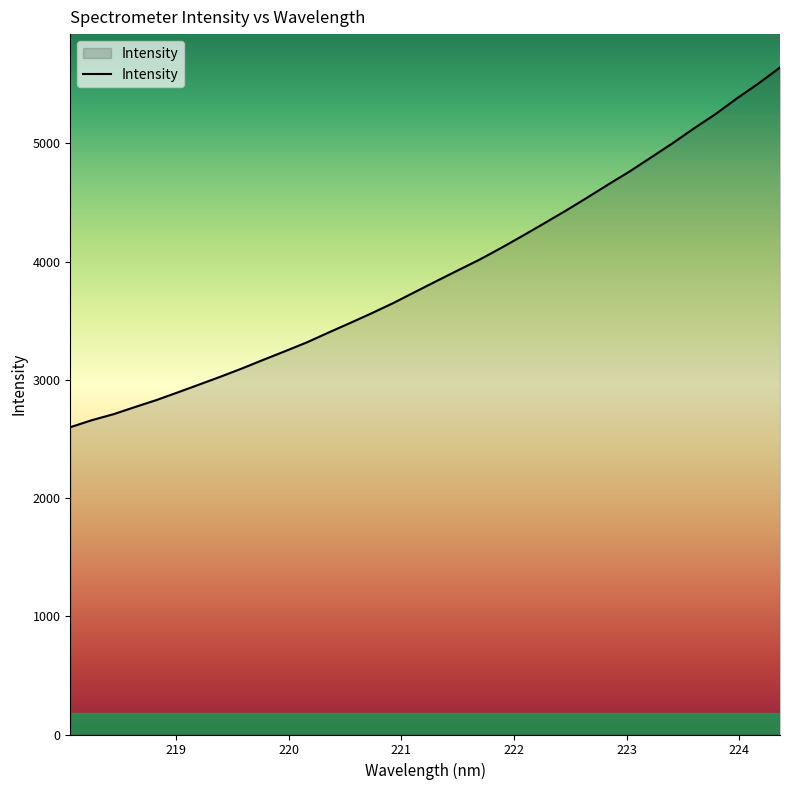

True or false: there are more than 1 points higher than both neighbors.

False